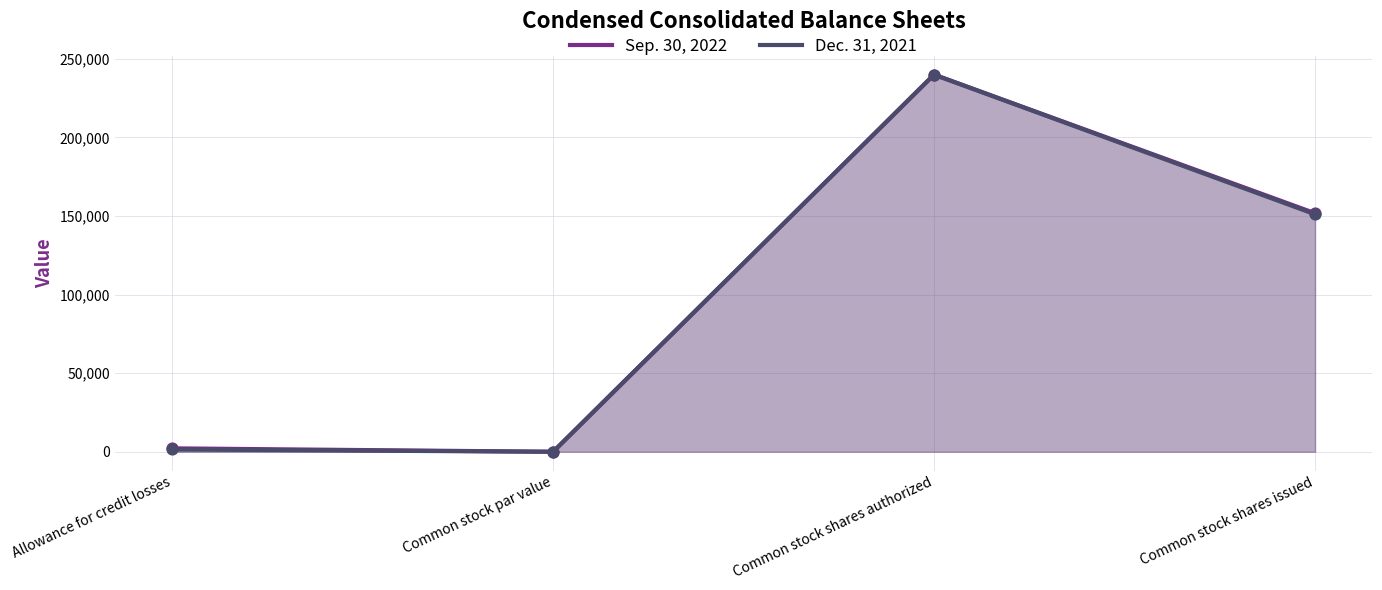

Which series contains the highest Y value?

Sep. 30, 2022